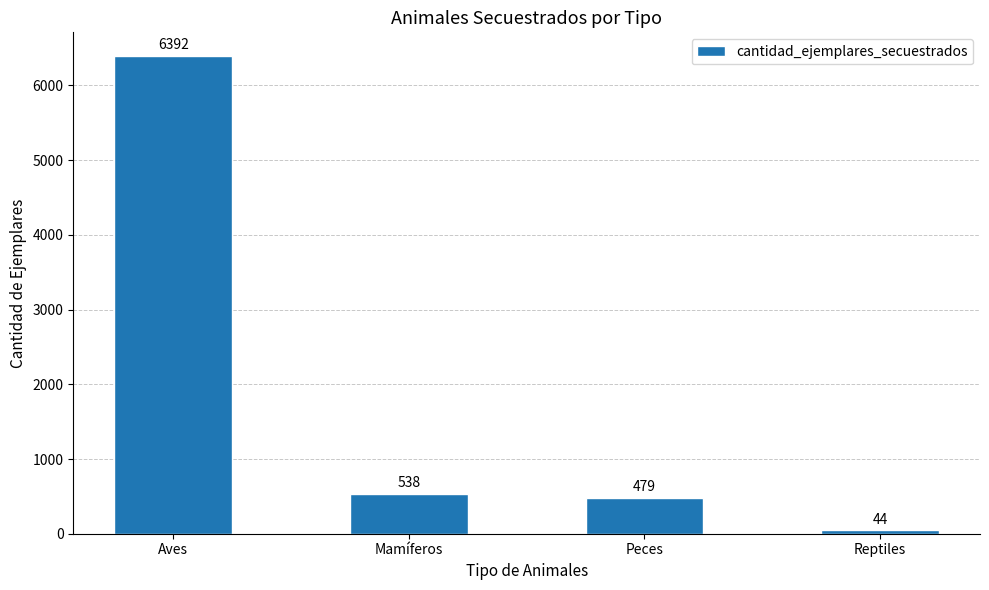

How many bars are there in total?

4